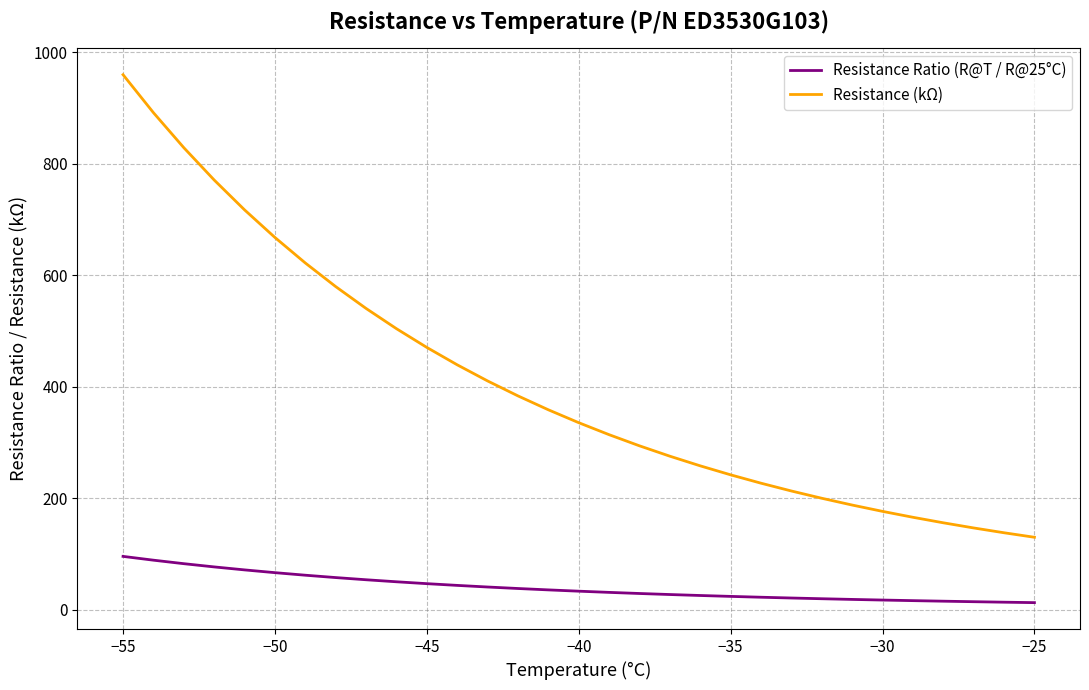

Which series has the largest total across all categories?

Resistance (kΩ)